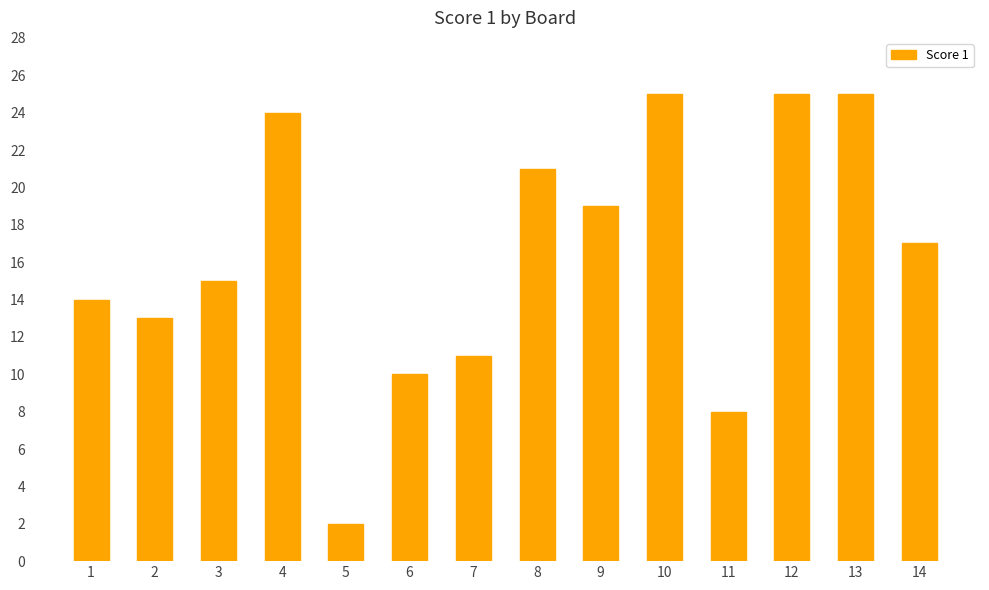

What is the value of the 1st bar from the left?

14